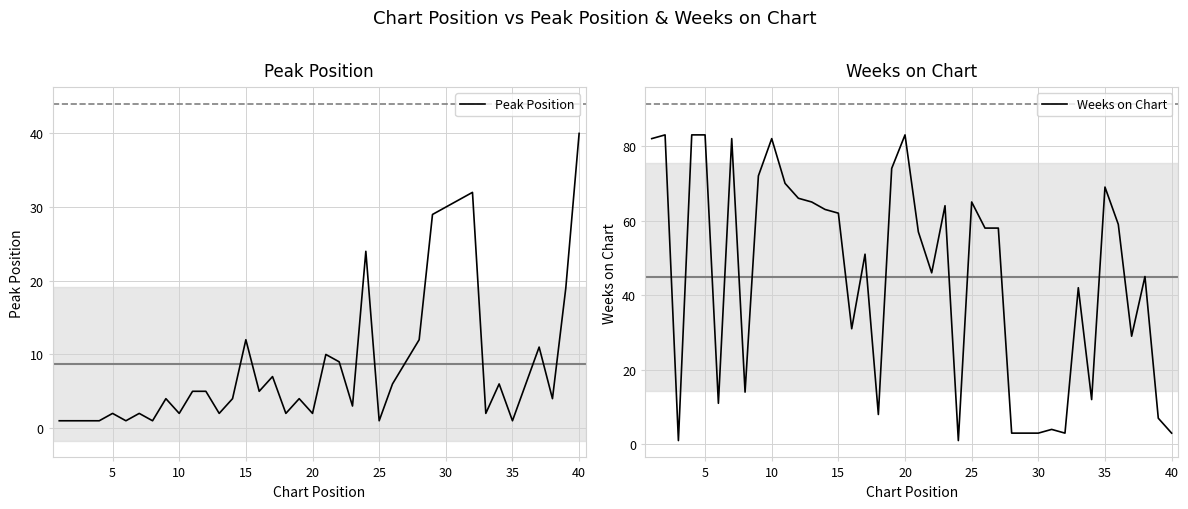

At how many categories does at least one series exceed 68?

11